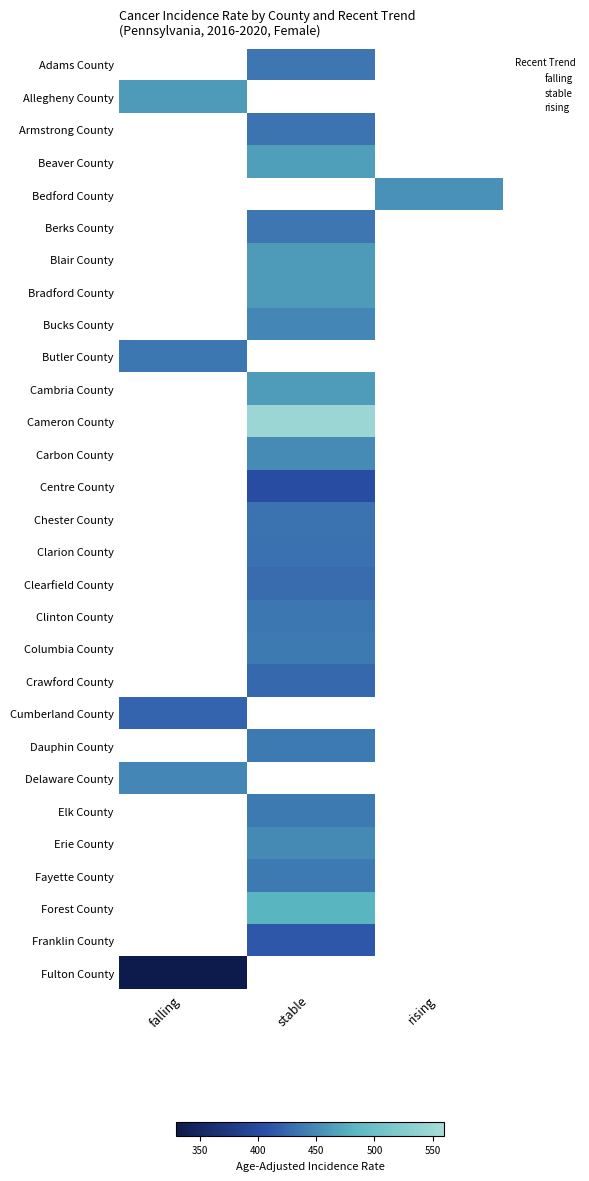

Rank the categories by Adams County value from highest to lowest.

stable, falling, rising